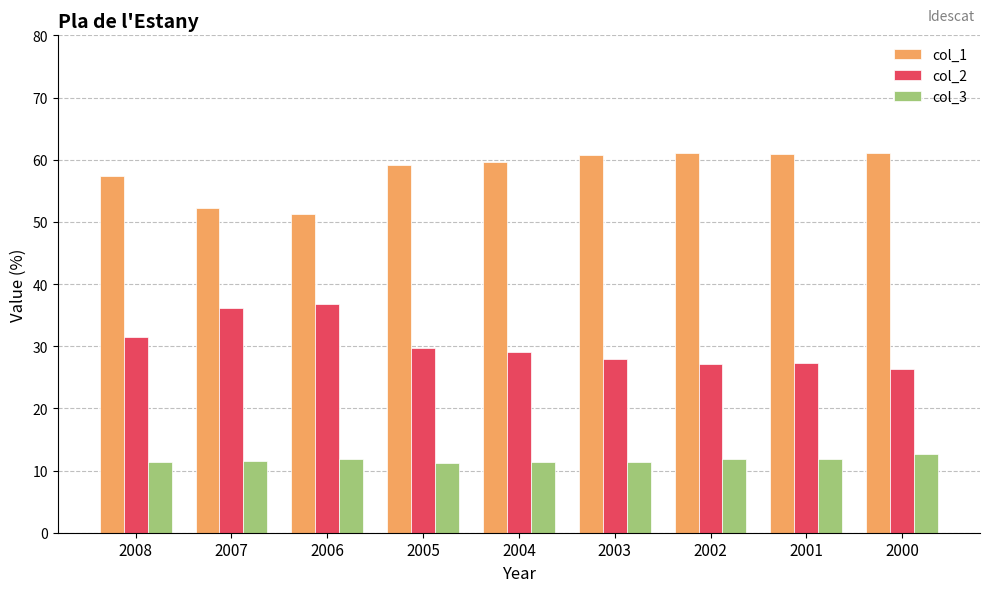

How many data points does each series have?

9